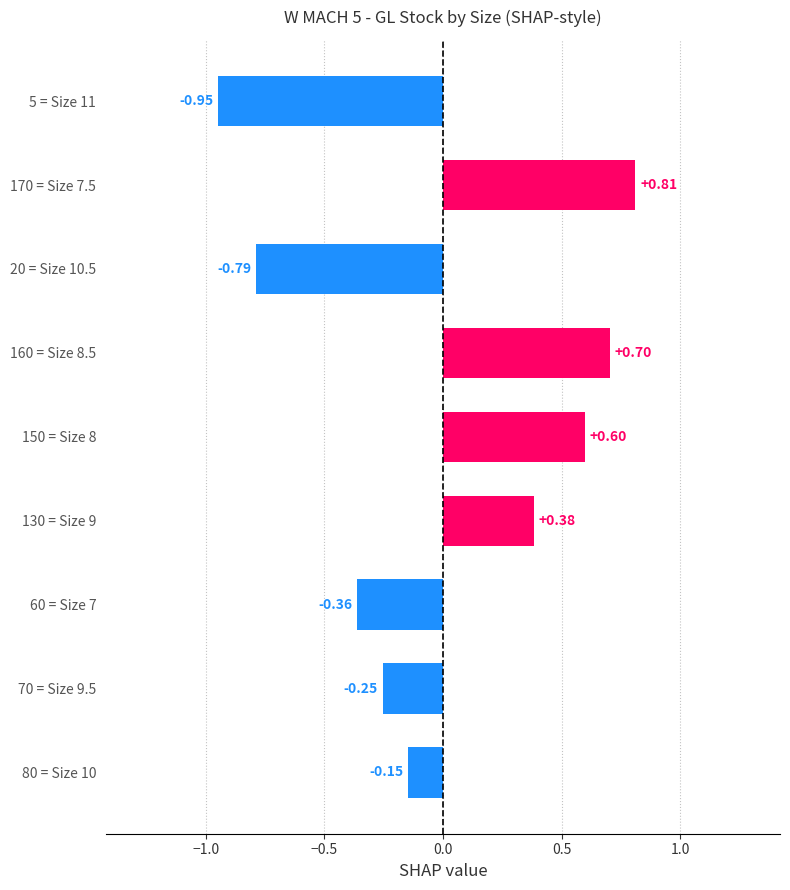

What is the change in value from 70 = Size 9.5 to 5 = Size 11?

-0.7